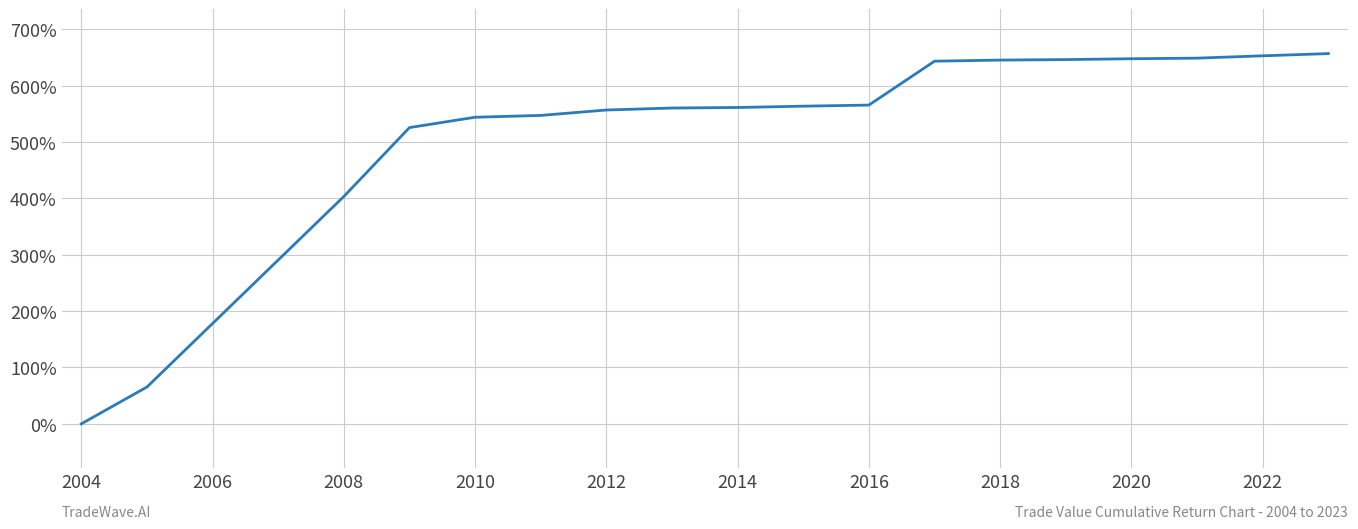

What is the greatest value displayed?

657.0